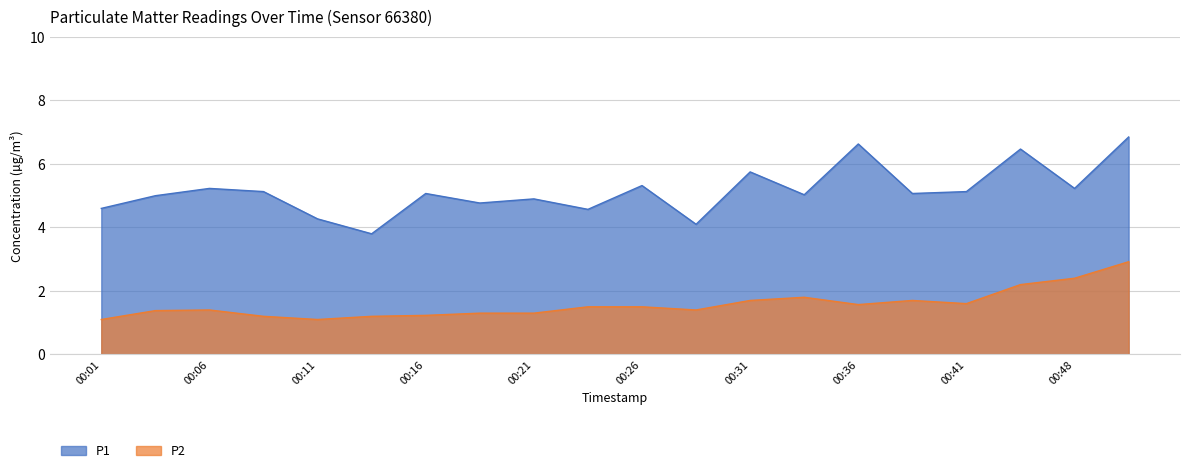

What is the greatest value displayed?

6.8